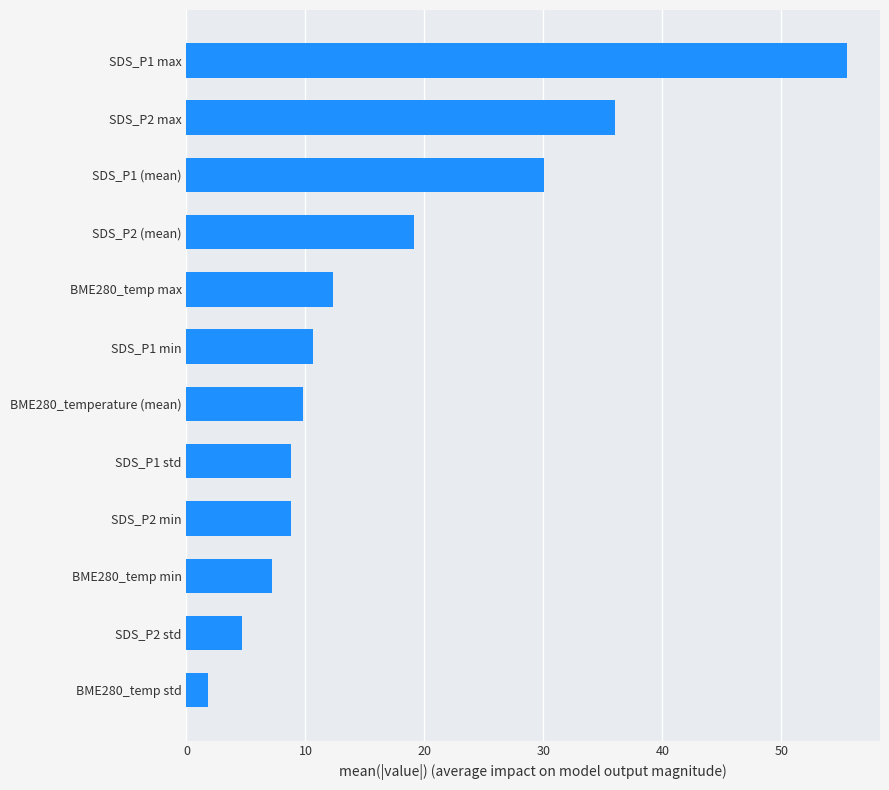

Between SDS_P2 max and SDS_P2 (mean), which is larger?

SDS_P2 max